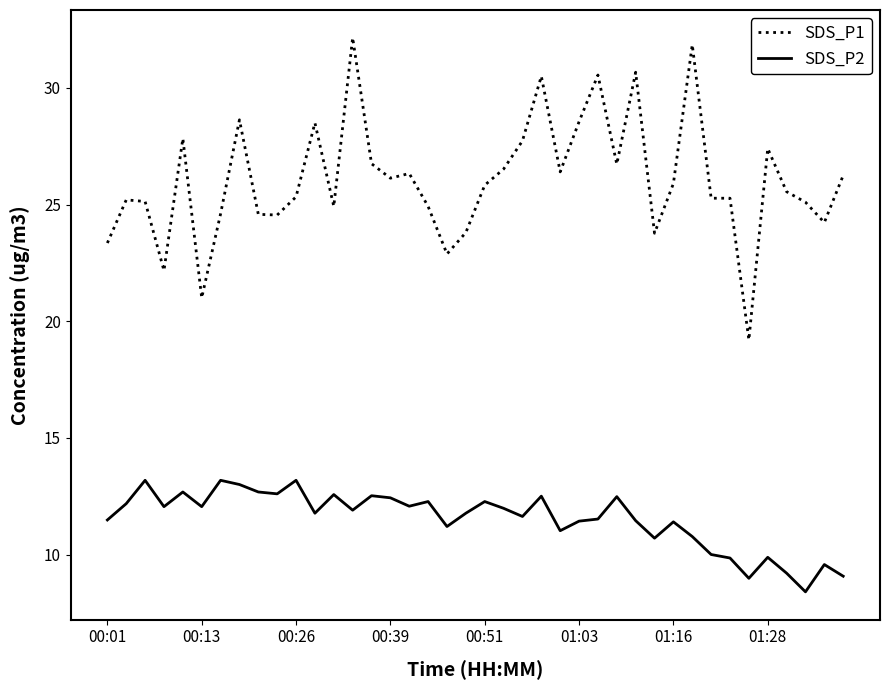

Which series has the largest range (max minus min)?

SDS_P1